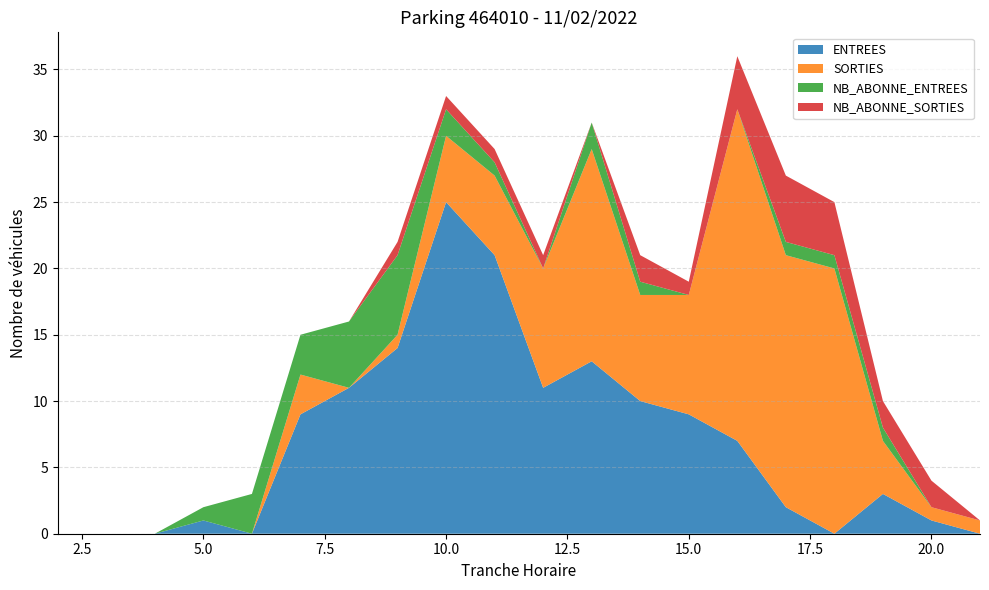

Reading left to right, transcribe all the data shown in this chart.

ENTREES: 0	0	0	1	0	9	11	14	25	21	11	13	10	9	7	2	0	3	1	0
SORTIES: 0	0	0	0	0	3	0	1	5	6	9	16	8	9	25	19	20	4	1	1
NB_ABONNE_ENTREES: 0	0	0	1	3	3	5	6	2	1	0	2	1	0	0	1	1	1	0	0
NB_ABONNE_SORTIES: 0	0	0	0	0	0	0	1	1	1	1	0	2	1	4	5	4	2	2	0